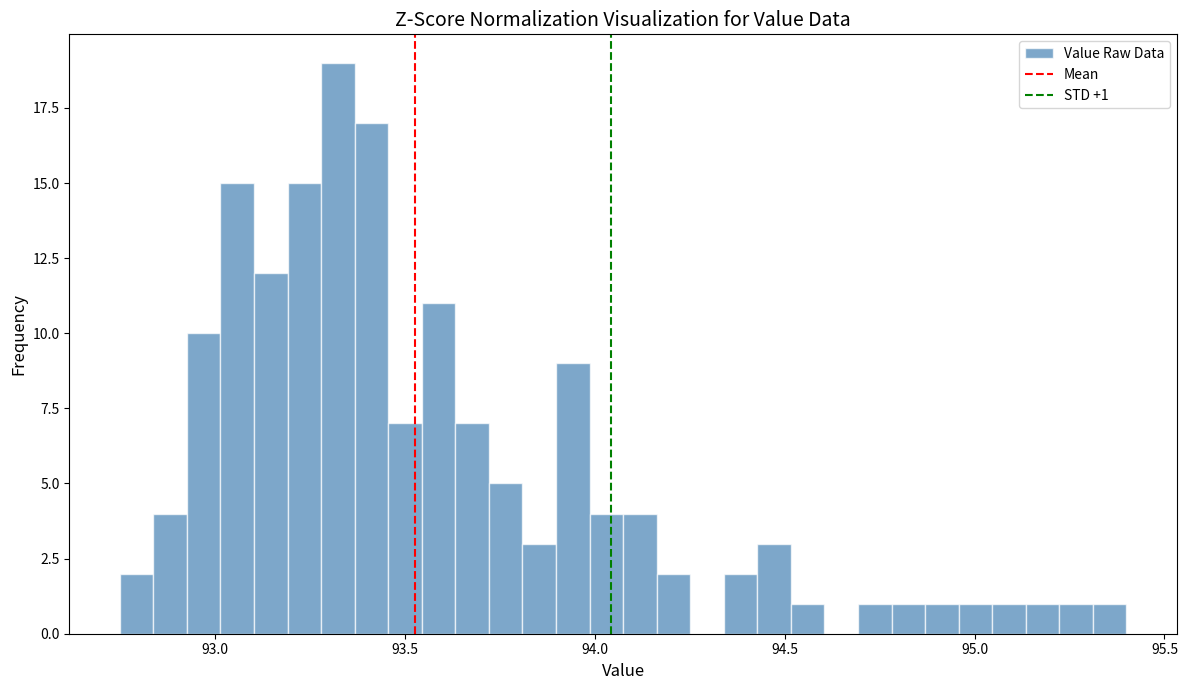

Read against the x-axis, roughly where is the centre of the tallest bar?

93.30